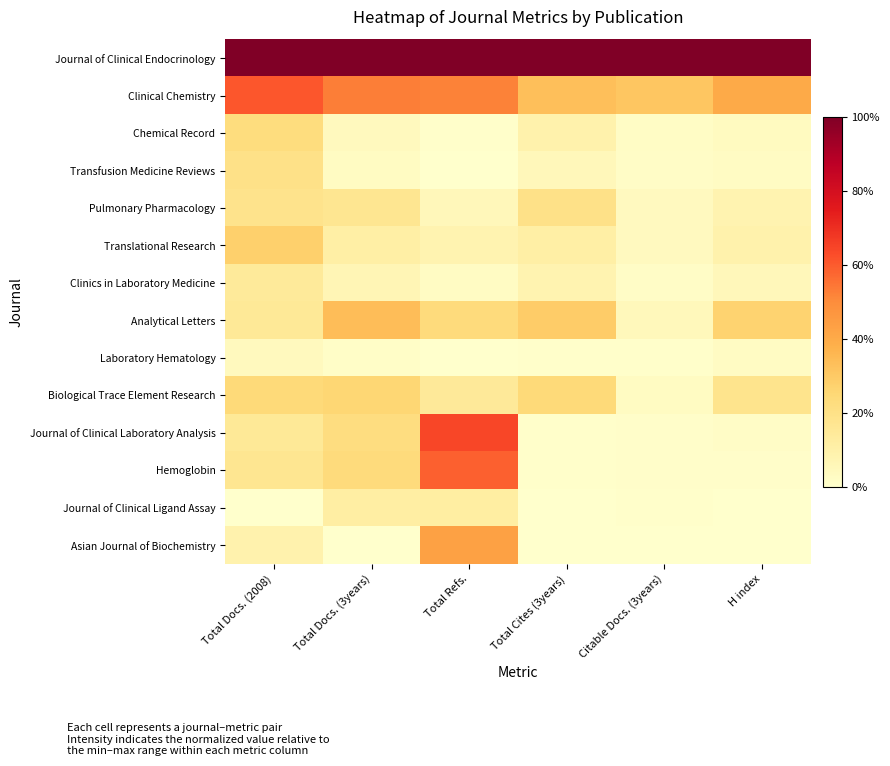

Which has a higher value, Total Refs. or H index?

Total Refs.